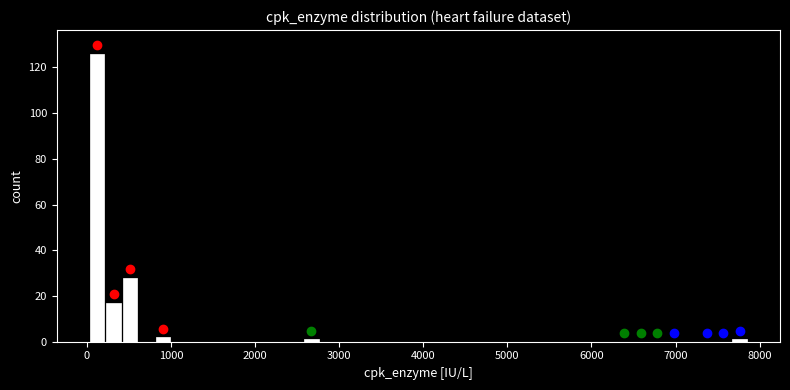

Read against the x-axis, roughly where is the centre of the tallest bar?

100